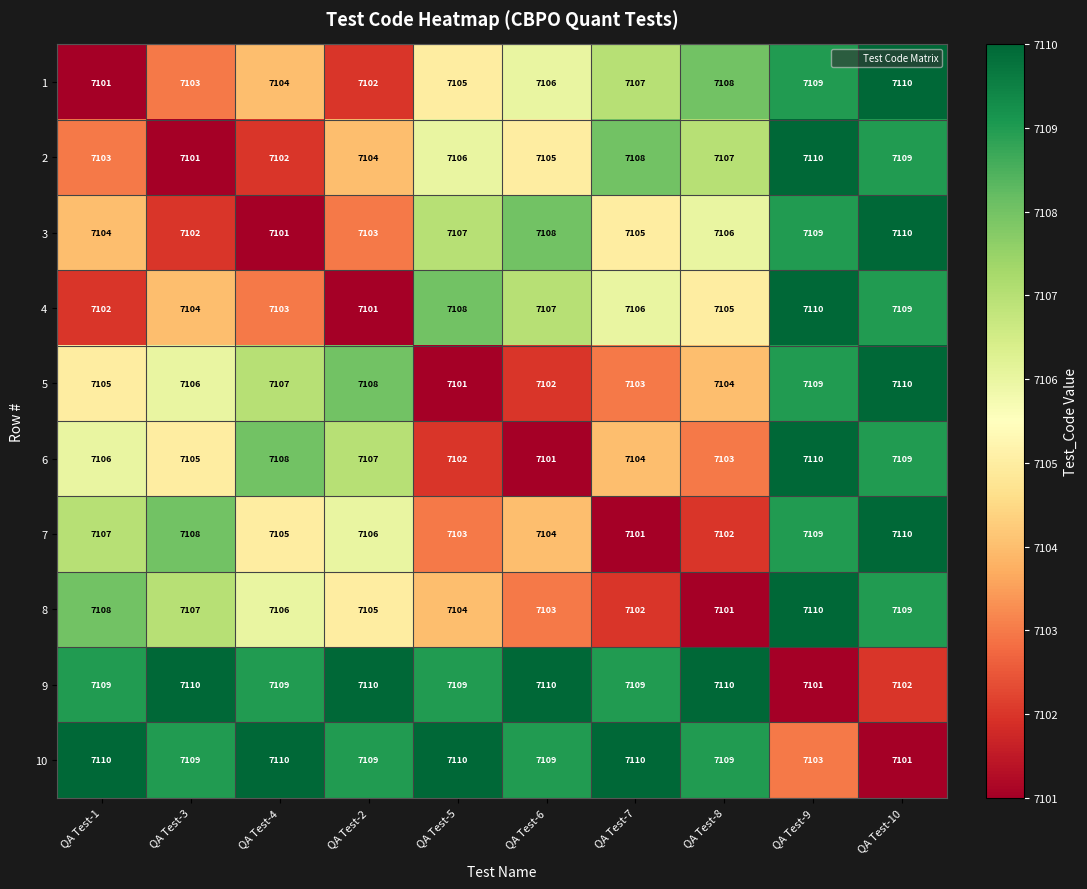

How many values in the 6 series are below 7106?

5